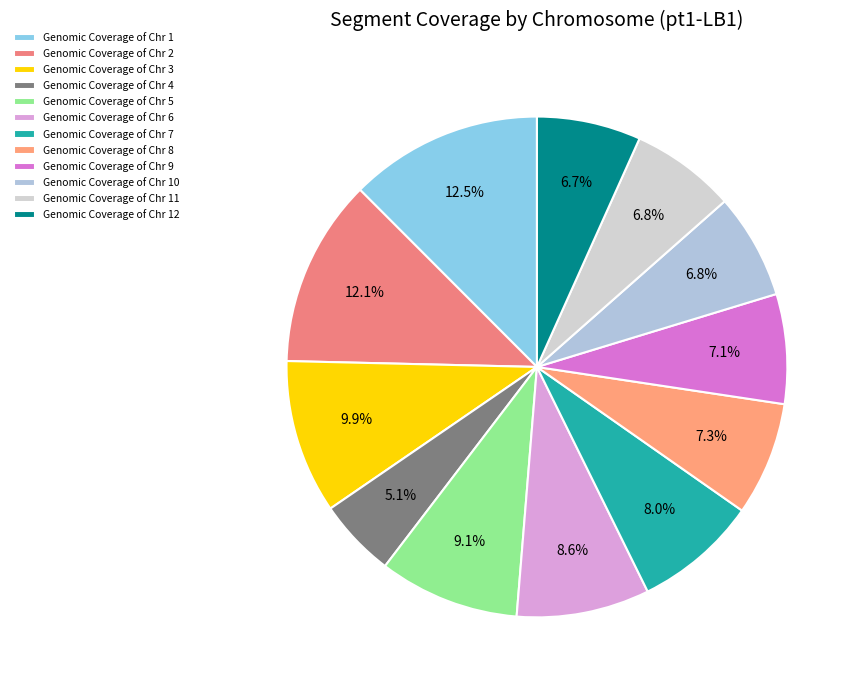

How many slices are in this pie chart?

12